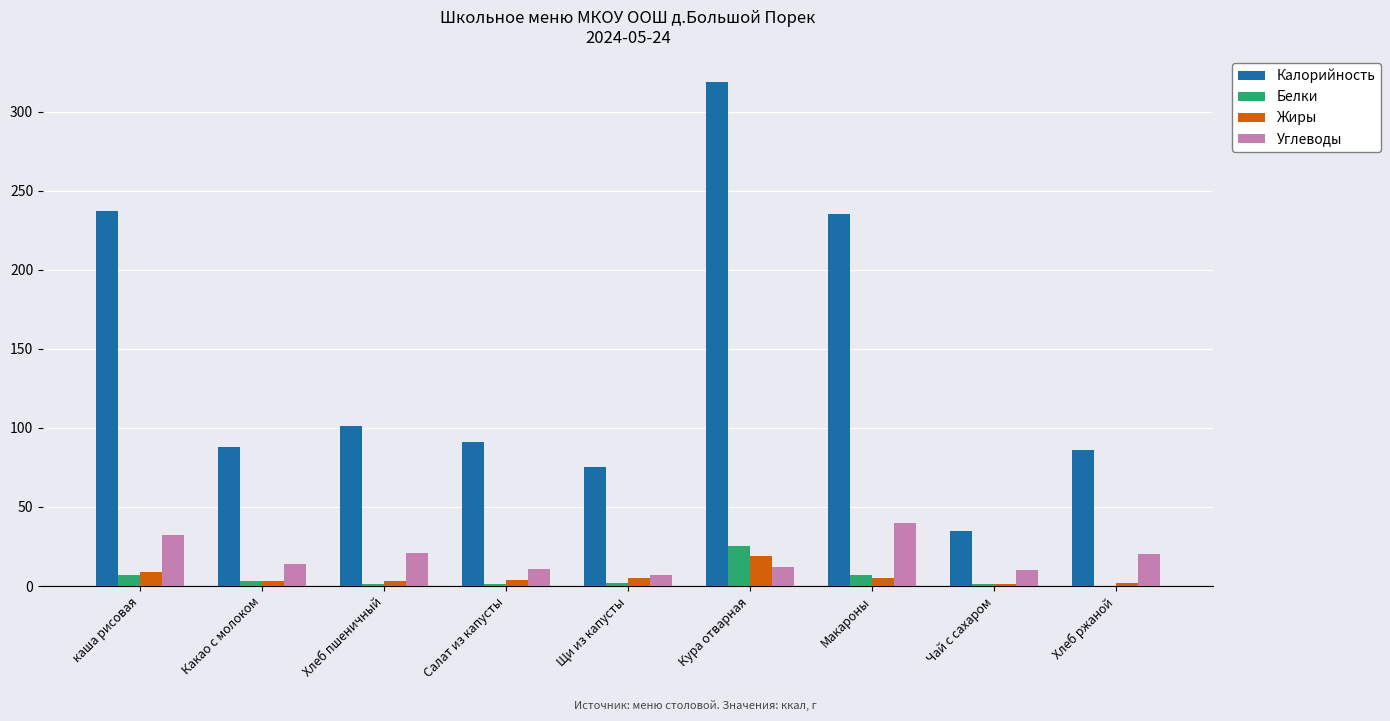

What is the sum of all Углеводы values?

167.0